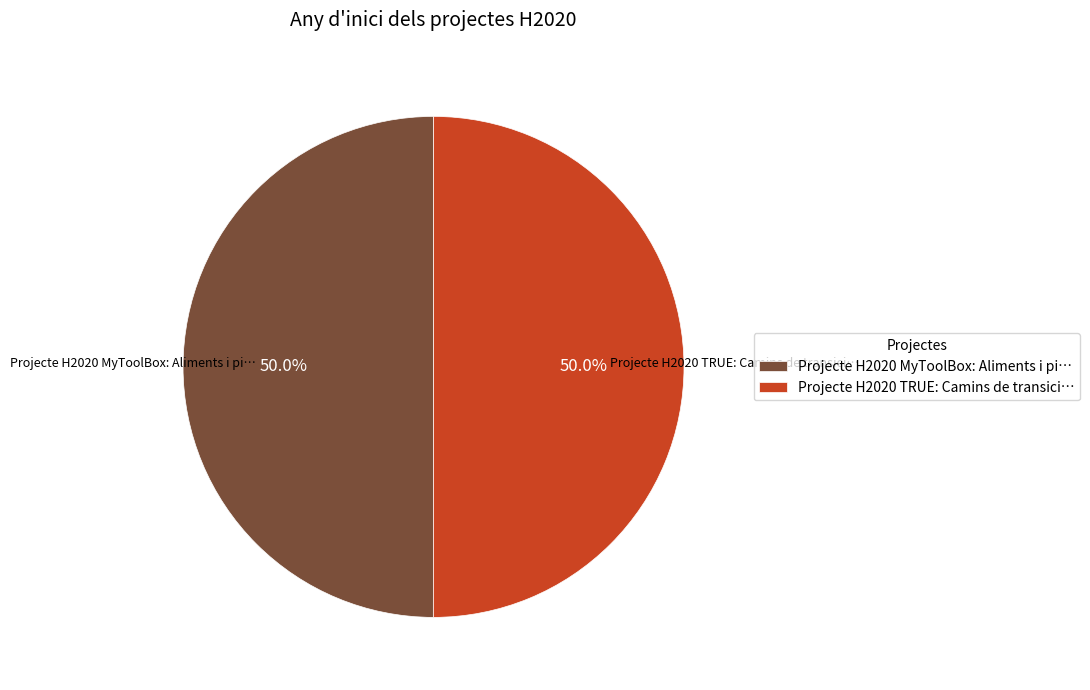

To the nearest percent, what portion does Projecte H2020 TRUE represent?

50%